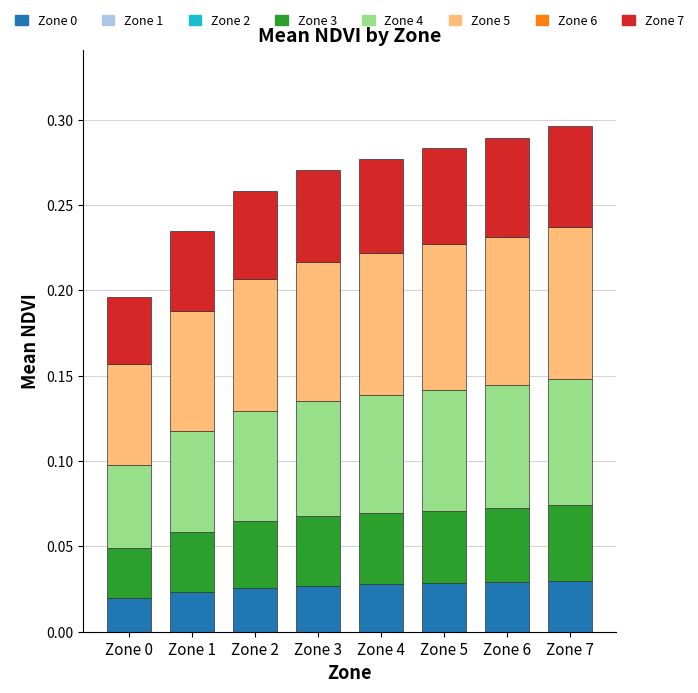

What is the total value across all series at Zone 3?

0.3